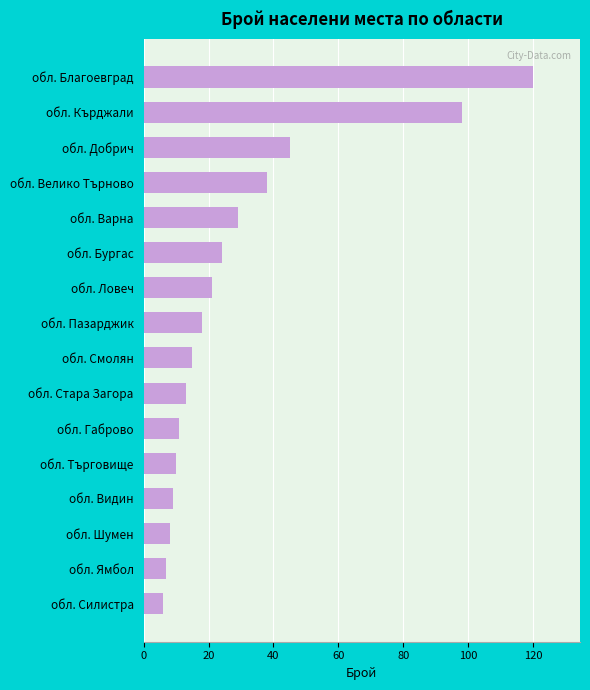

What is the difference between the second highest and second lowest values?

91